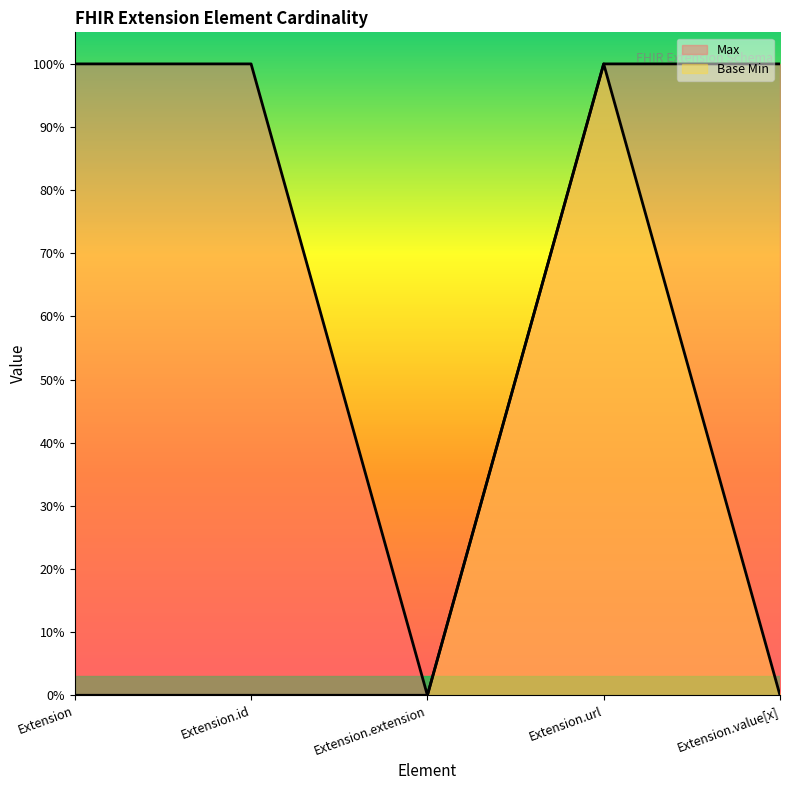

What position from the left is Extension.extension?

3